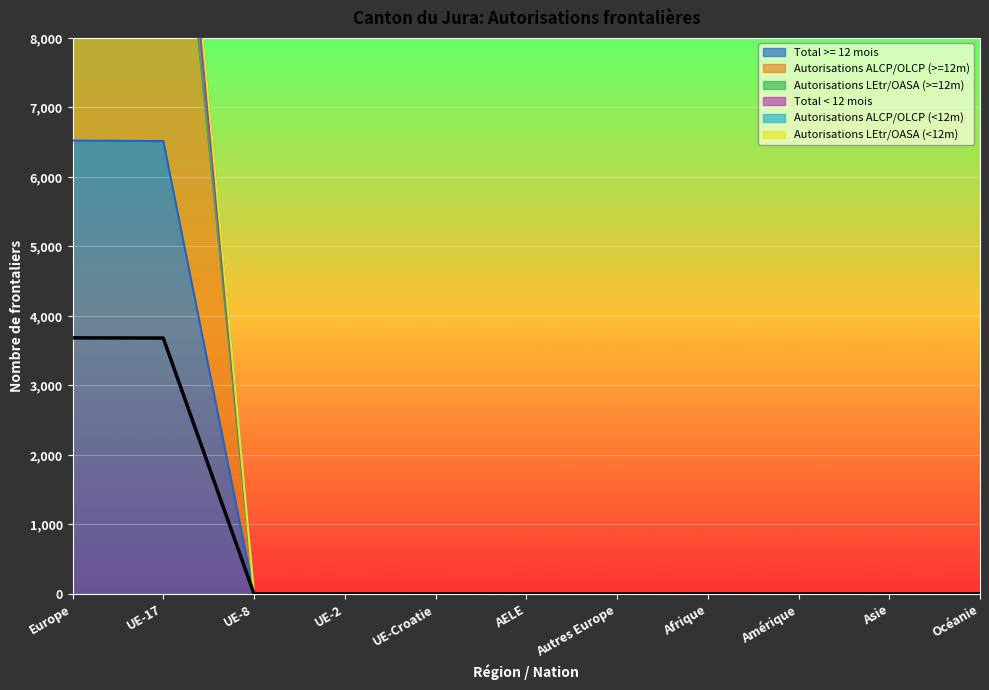

How many lines are shown in the chart?

4